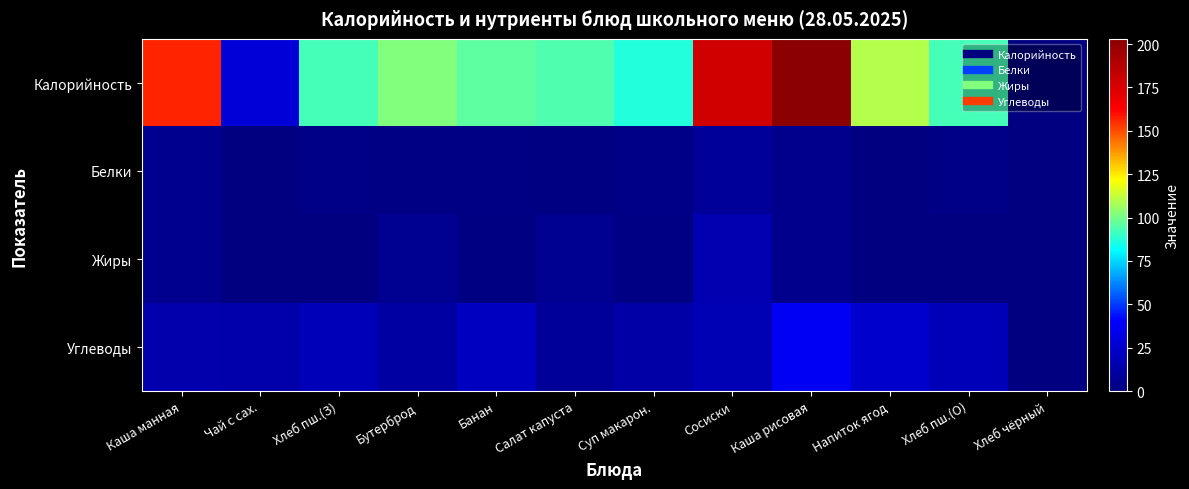

Reading right to left, list all the values displayed in this chart.

Калорийность: Хлеб чёрный=0.0	Хлеб пш.(О)=92.0	Напиток ягод=110.0	Каша рисовая=203.0	Сосиски=179.0	Суп макарон.=87.0	Салат капуста=94.0	Банан=96.0	Бутерброд=102.0	Хлеб пш.(З)=92.0	Чай с сах.=28.0	Каша манная=157.0
Белки: Хлеб чёрный=0.0	Хлеб пш.(О)=3.0	Напиток ягод=0.2	Каша рисовая=4.0	Сосиски=8.0	Суп макарон.=3.0	Салат капуста=1.3	Банан=2.0	Бутерброд=1.8	Хлеб пш.(З)=3.0	Чай с сах.=0.2	Каша манная=5.0
Жиры: Хлеб чёрный=0.0	Хлеб пш.(О)=0.4	Напиток ягод=0.0	Каша рисовая=4.0	Сосиски=16.0	Суп макарон.=2.0	Салат капуста=6.0	Банан=1.0	Бутерброд=5.6	Хлеб пш.(З)=0.4	Чай с сах.=0.0	Каша манная=5.0
Углеводы: Хлеб чёрный=0.0	Хлеб пш.(О)=19.0	Напиток ягод=25.0	Каша рисовая=38.0	Сосиски=17.0	Суп макарон.=13.0	Салат капуста=8.0	Банан=21.0	Бутерброд=11.2	Хлеб пш.(З)=19.0	Чай с сах.=14.0	Каша манная=15.0